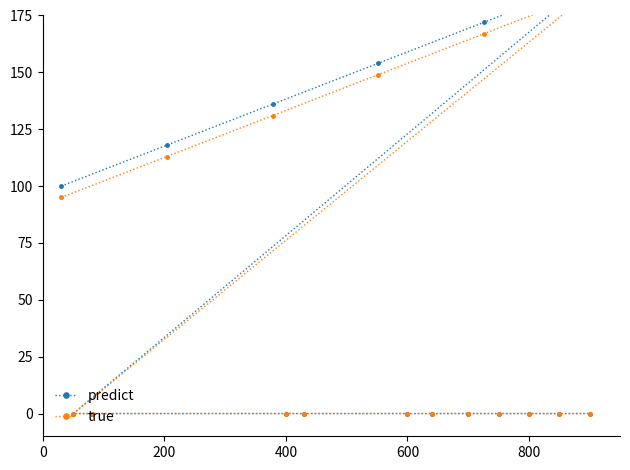

Is this an area chart (filled region under the line)?

No